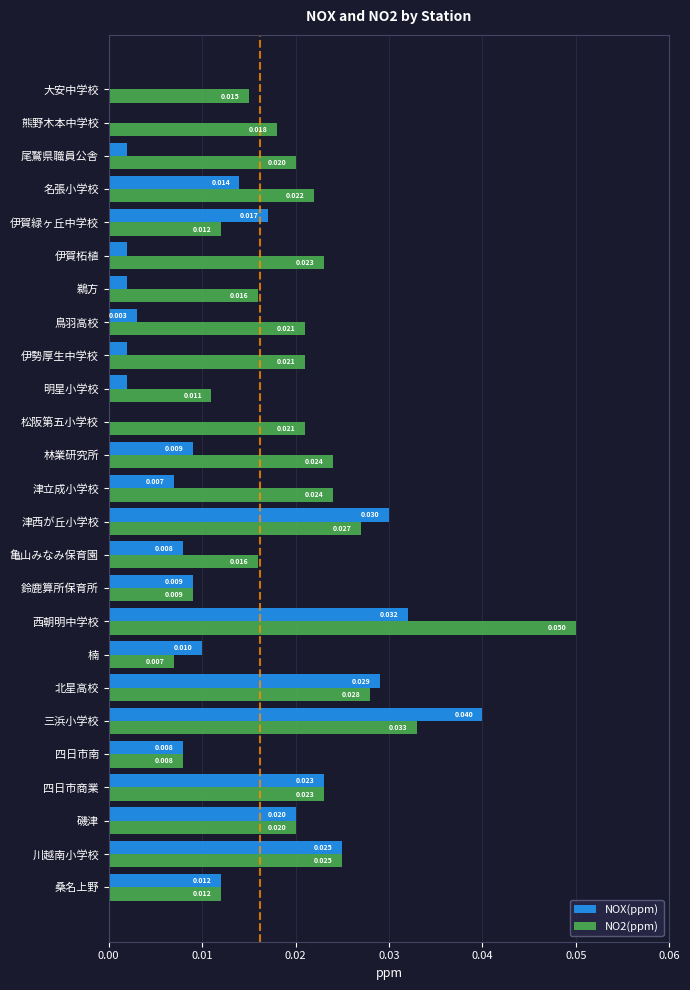

Is the value of NOX(ppm) at 明星小学校 greater than the value of NO2(ppm) at 明星小学校?

No